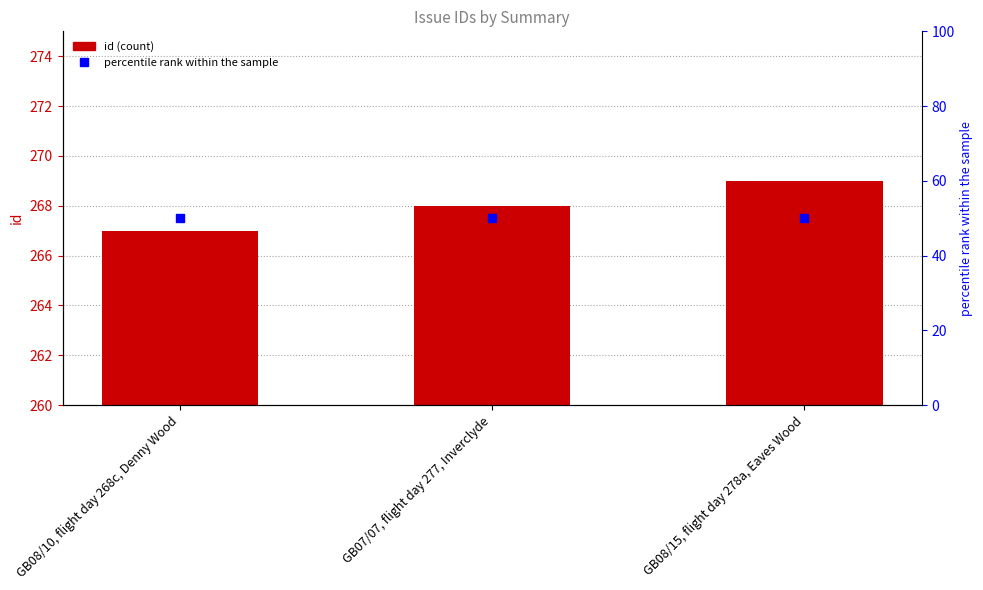

Which series has the largest Y range (max minus min)?

id